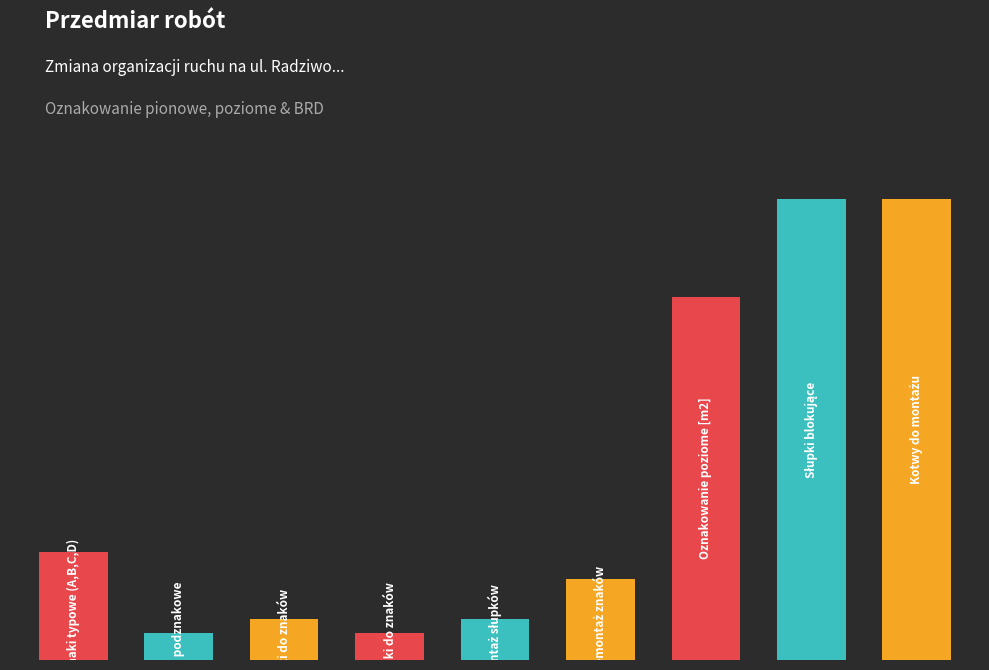

Which category has the highest value across all series?

Słupki
blokujące